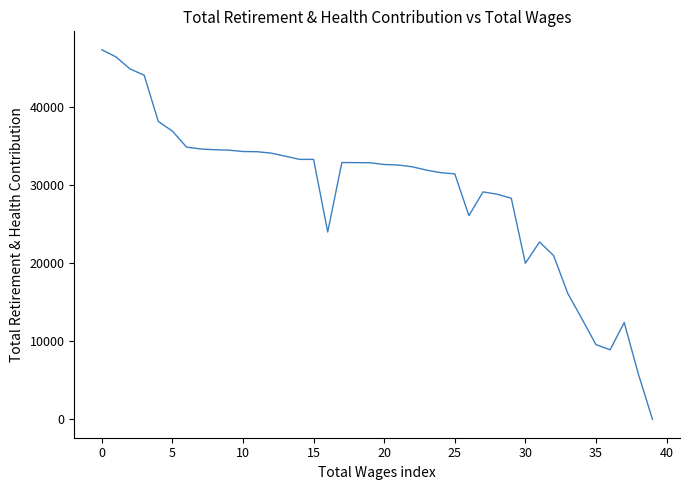

What is the difference between the maximum and minimum values?

47323